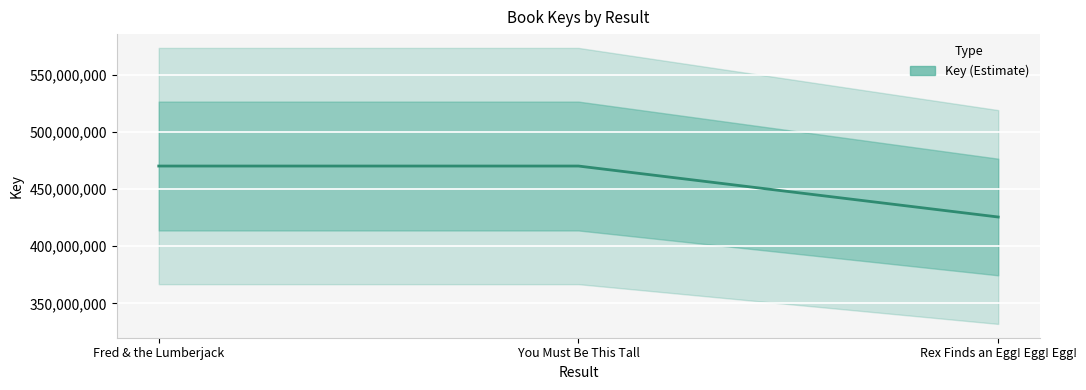

What position from the right is You Must Be This Tall?

2